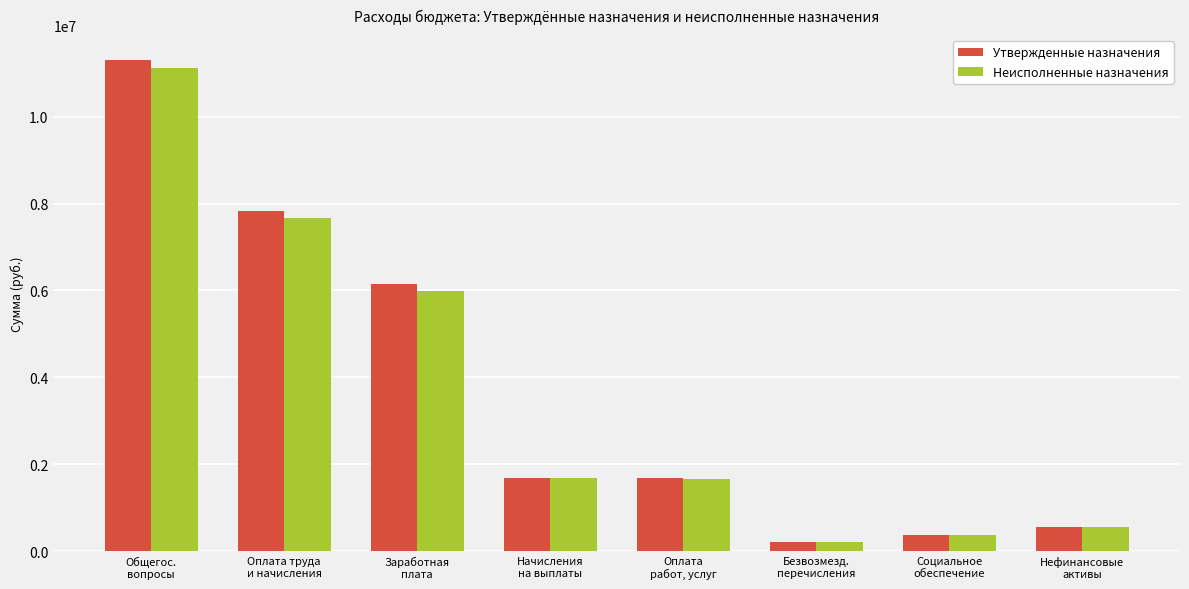

What is the difference between the highest and lowest values at Нефинансовые
активы?

17200.0